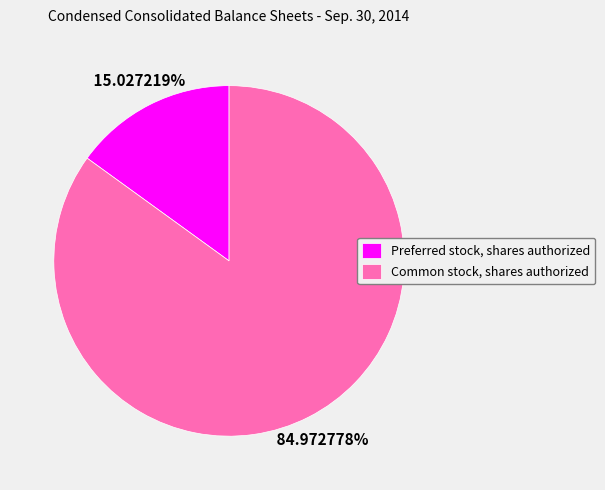

What percentage is the Preferred stock, shares authorized slice, to the nearest percent?

15%